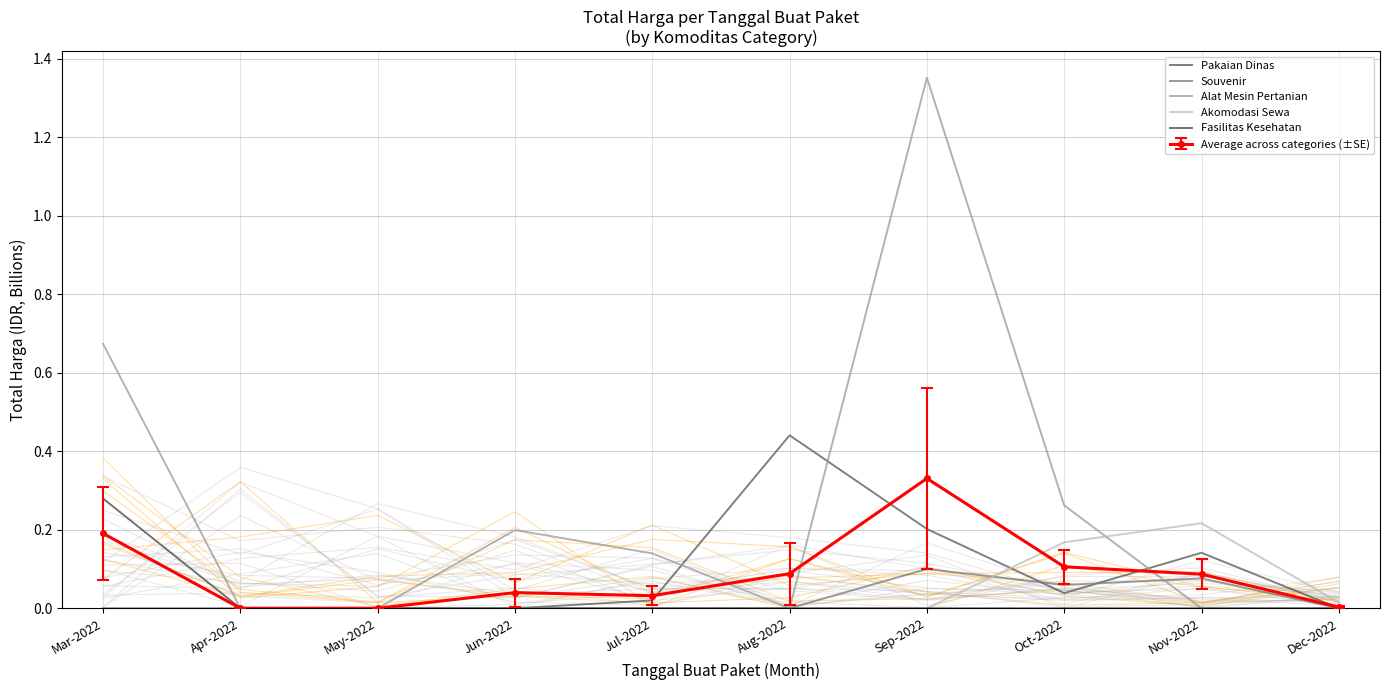

What is the difference between the Souvenir values at May-2022 and Oct-2022?

0.1